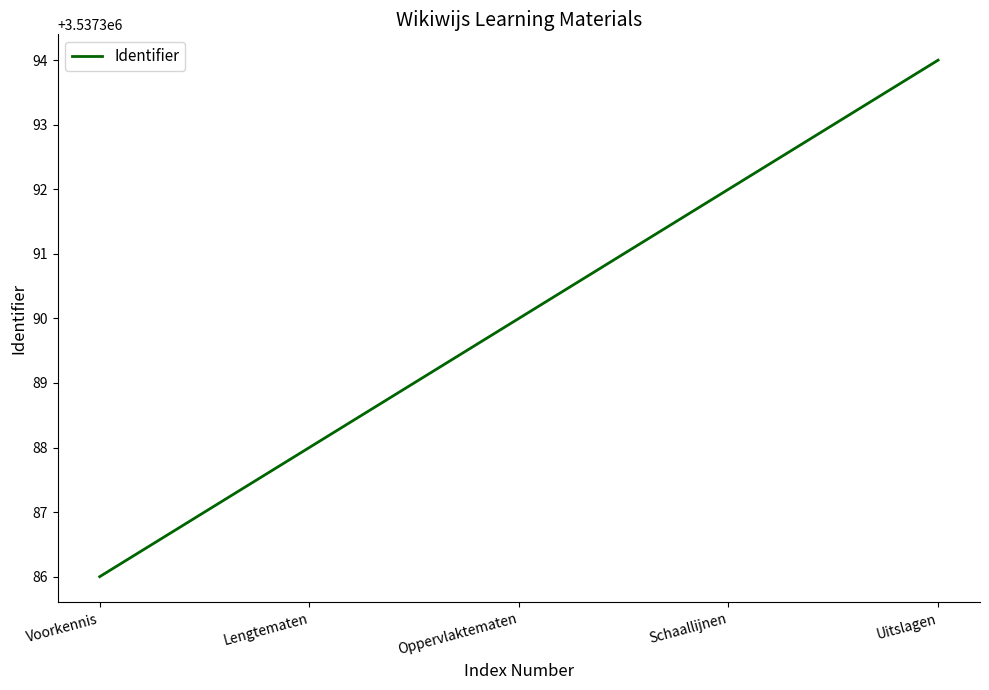

Reading right to left, transcribe all the data shown in this chart.

Uitslagen=3537394	Schaallijnen=3537392	Oppervlaktematen=3537390	Lengtematen=3537388	Voorkennis=3537386